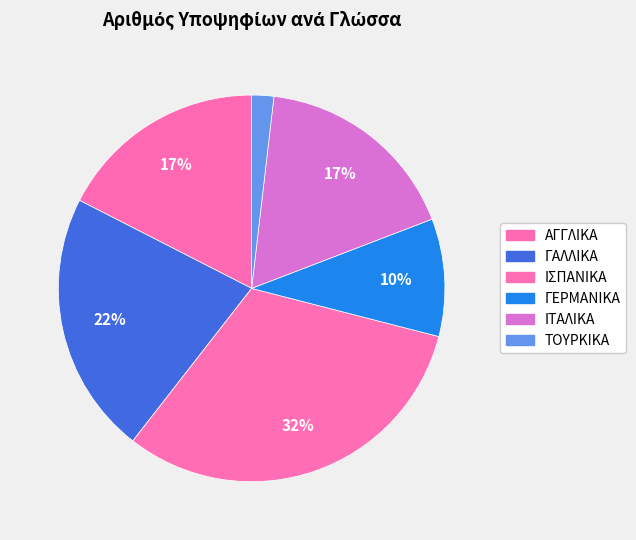

How many segments does this pie chart have?

6